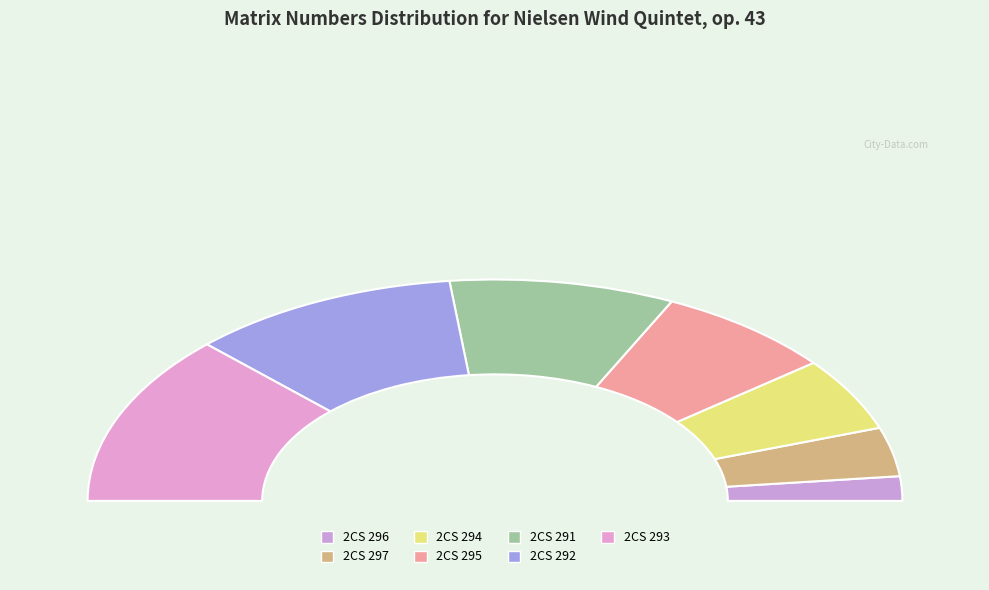

Is it true that 2CS 297 is 1% of the pie?

False